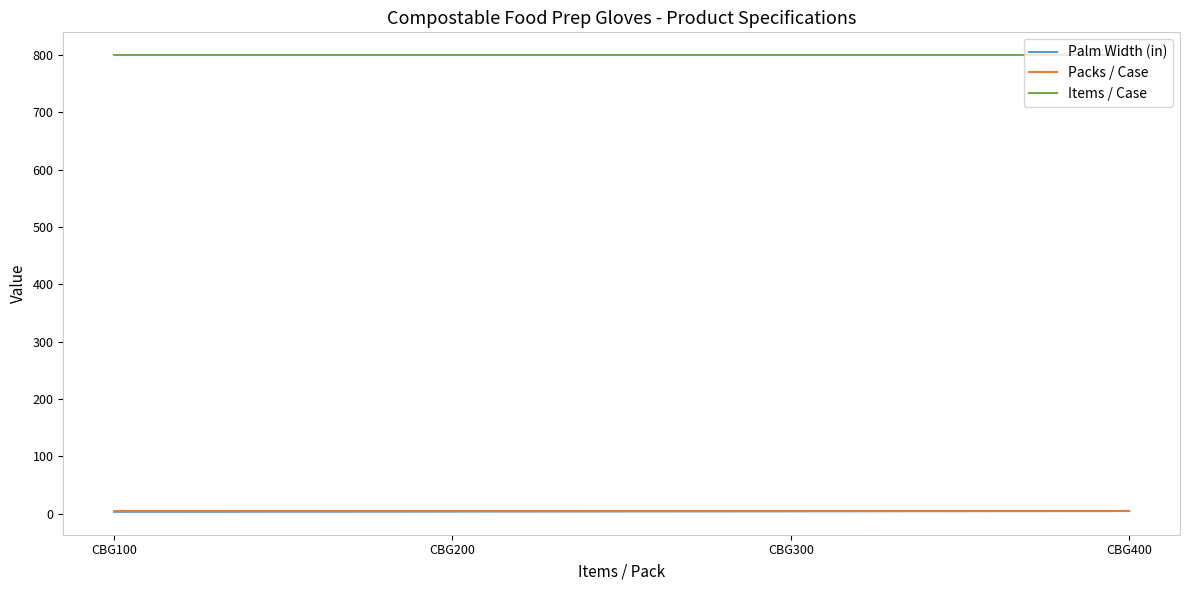

What is the difference between the Palm Width (in) values at CBG400 and CBG200?

1.0